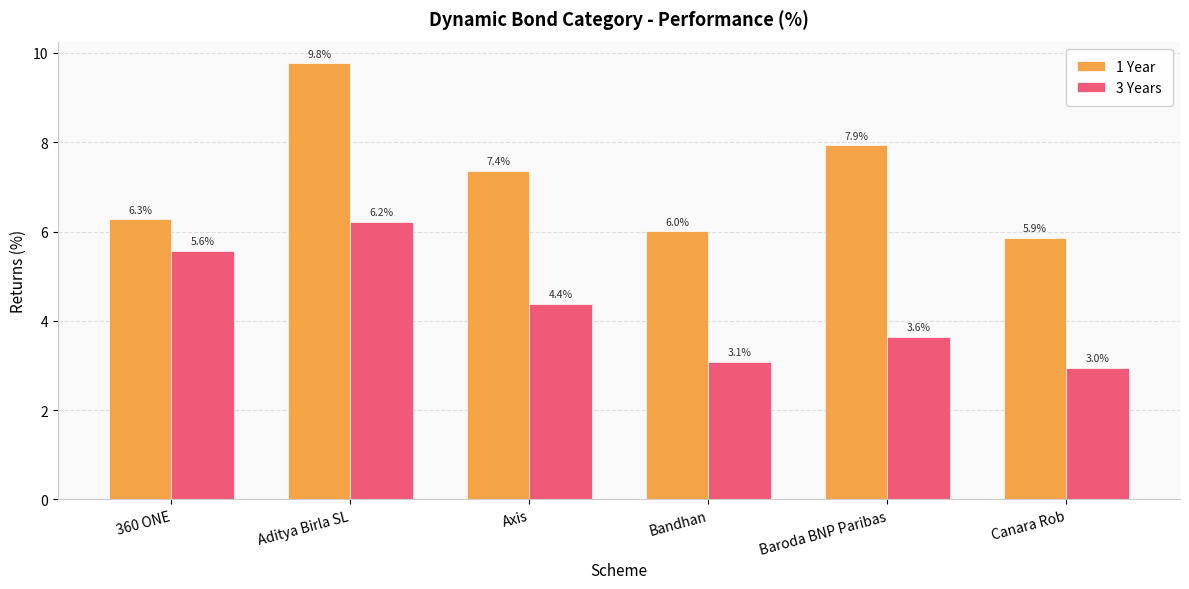

Rank the series by their average value, from lowest to highest.

3 Years, 1 Year